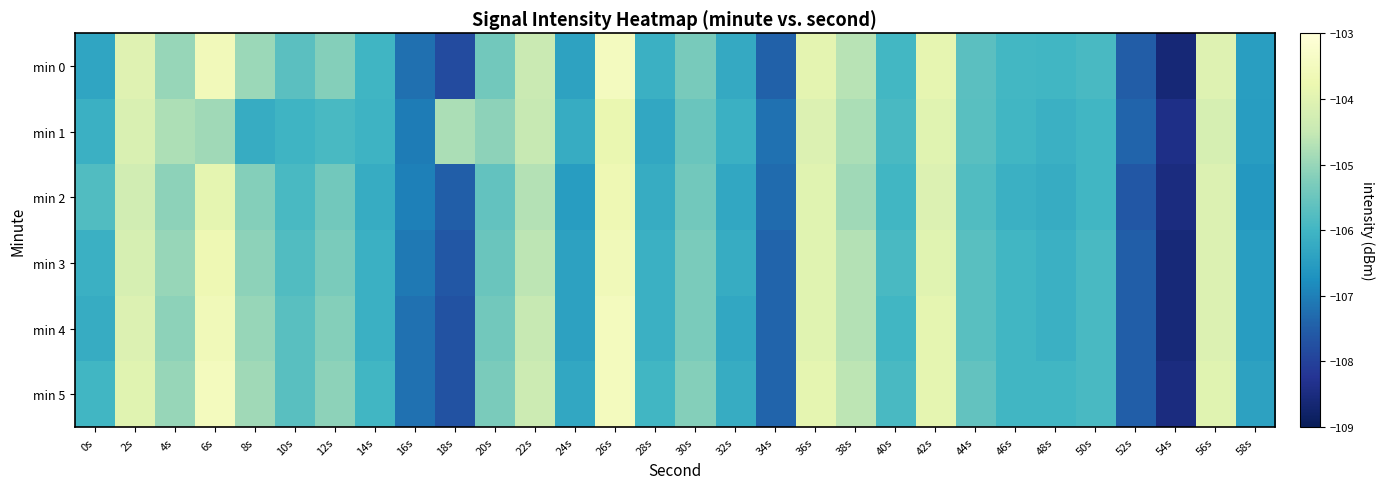

Between 22s and 14s, which is larger?

22s